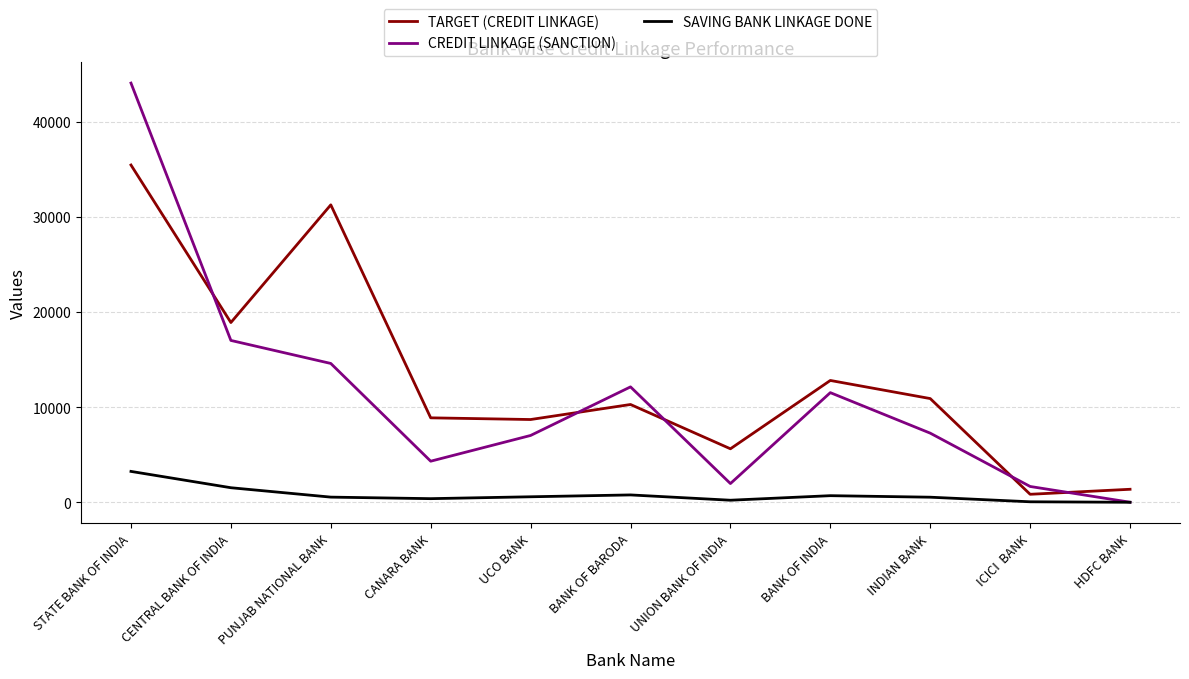

Where does the TARGET (CREDIT LINKAGE) series first go above 10283?

STATE BANK OF INDIA